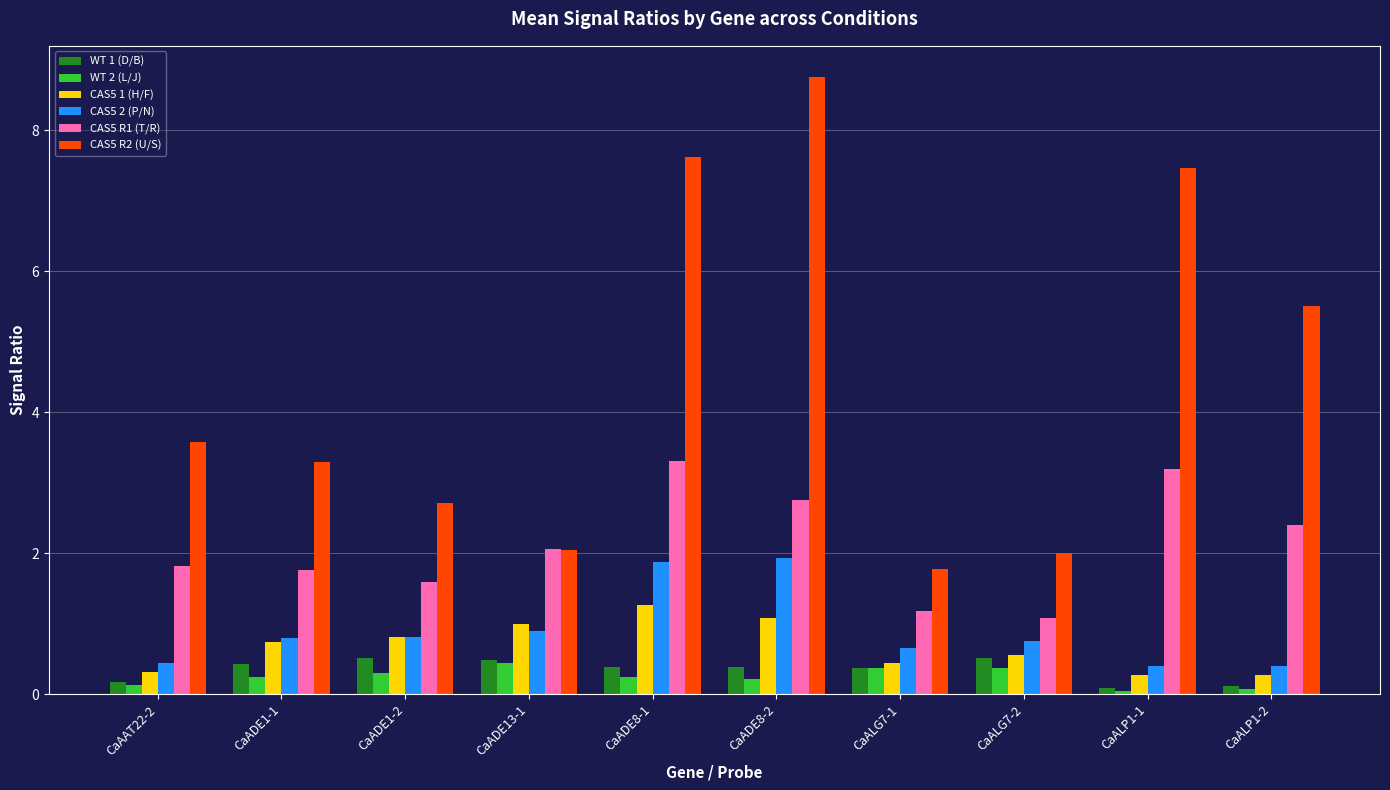

What is the spread (max minus min) of values at CaADE8-2?

8.5